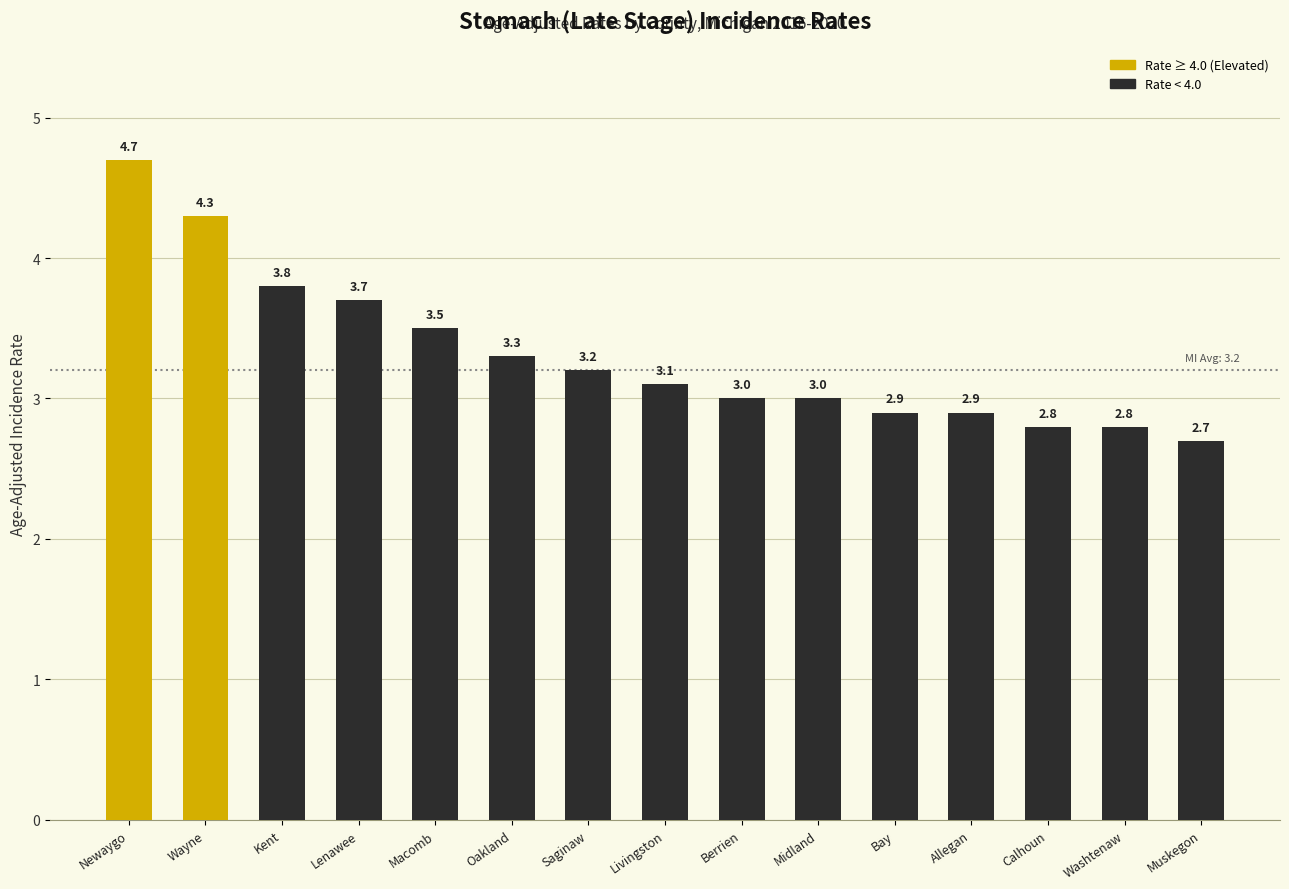

What is the label of the 2nd bar from the right?

Washtenaw